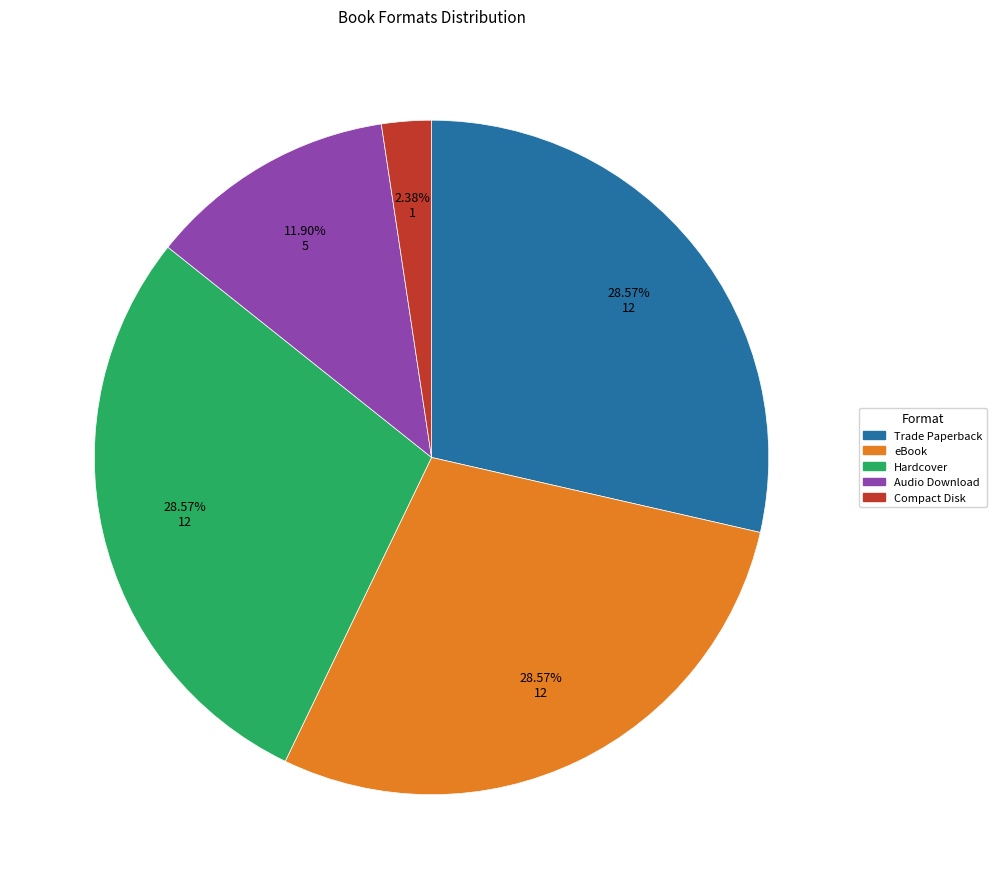

Is it true that Hardcover is 29% of the pie?

True